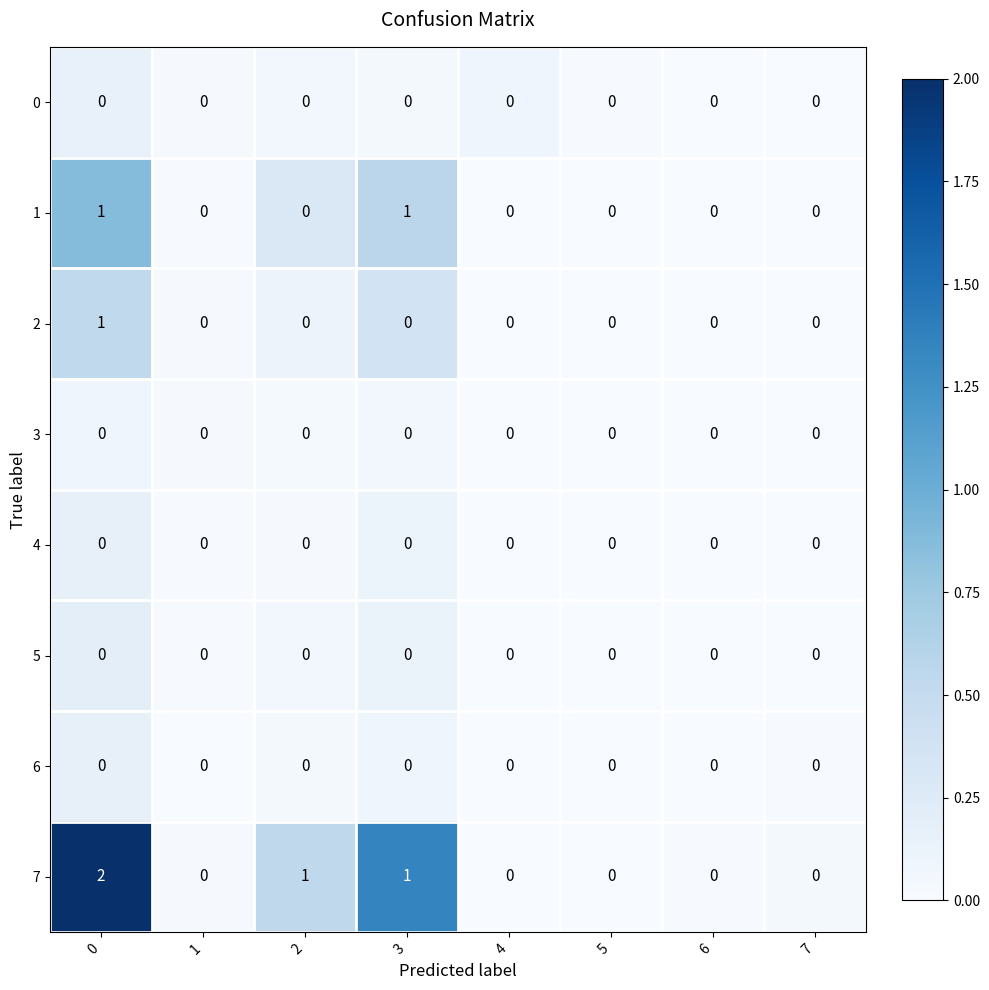

The value of 0 at 6 is 0. True or false?

True